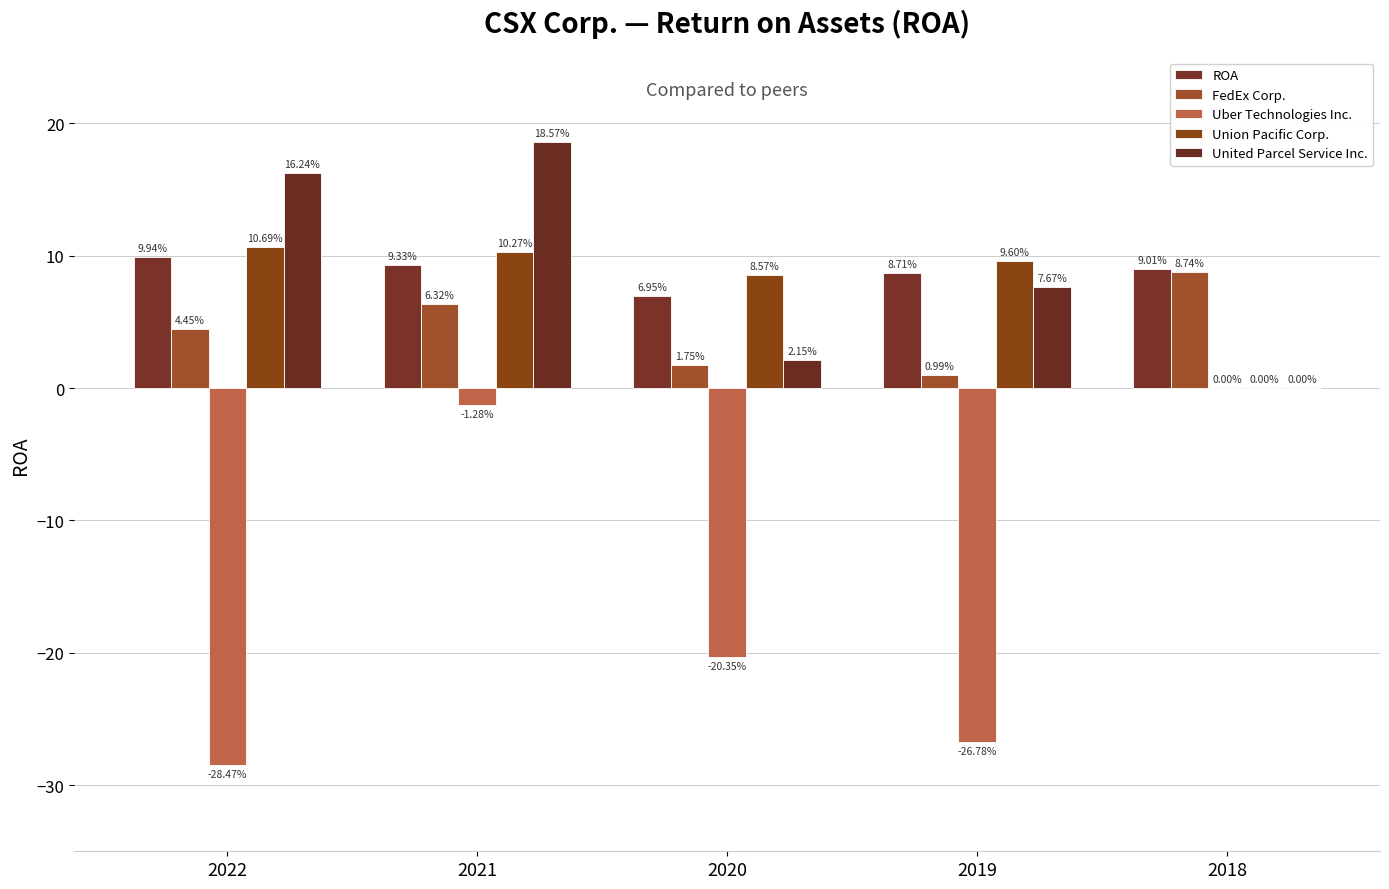

How many groups of bars are there?

5